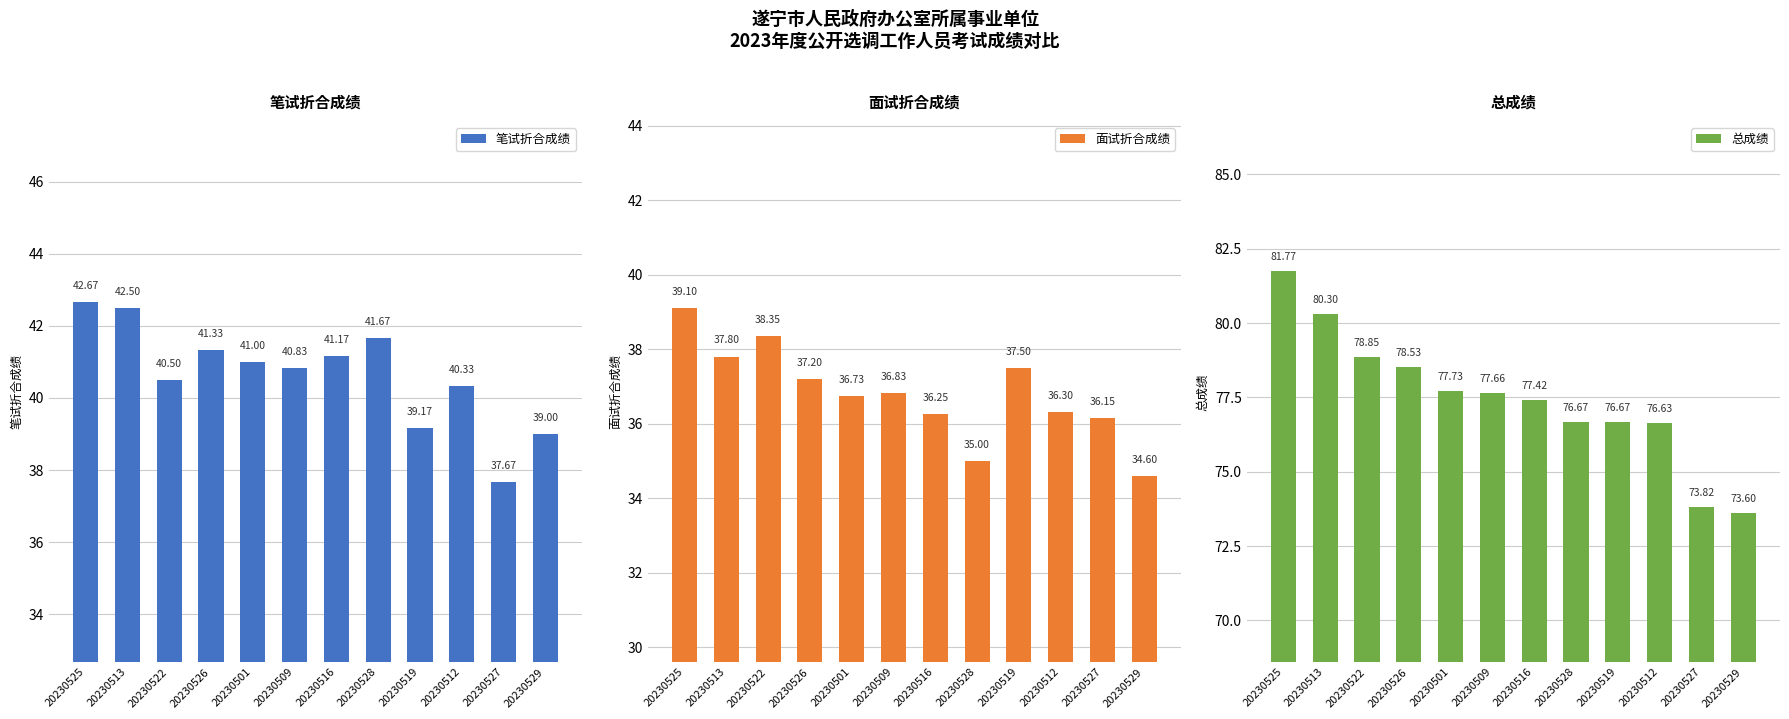

Between 20230513 and 20230501, which series saw the biggest shift?

总成绩